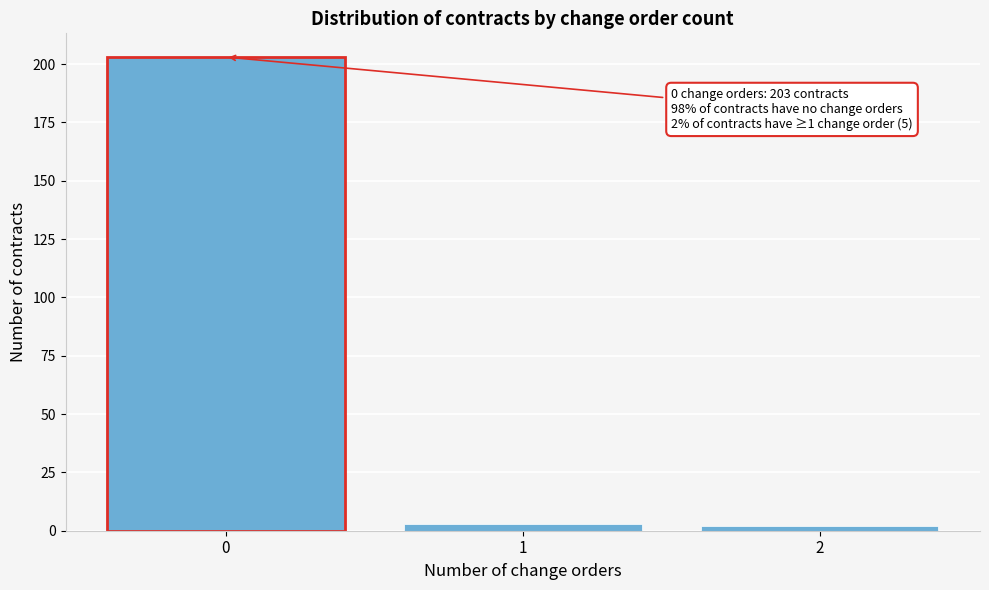

Reading left to right, what are all the values shown in this chart?

203	3	2